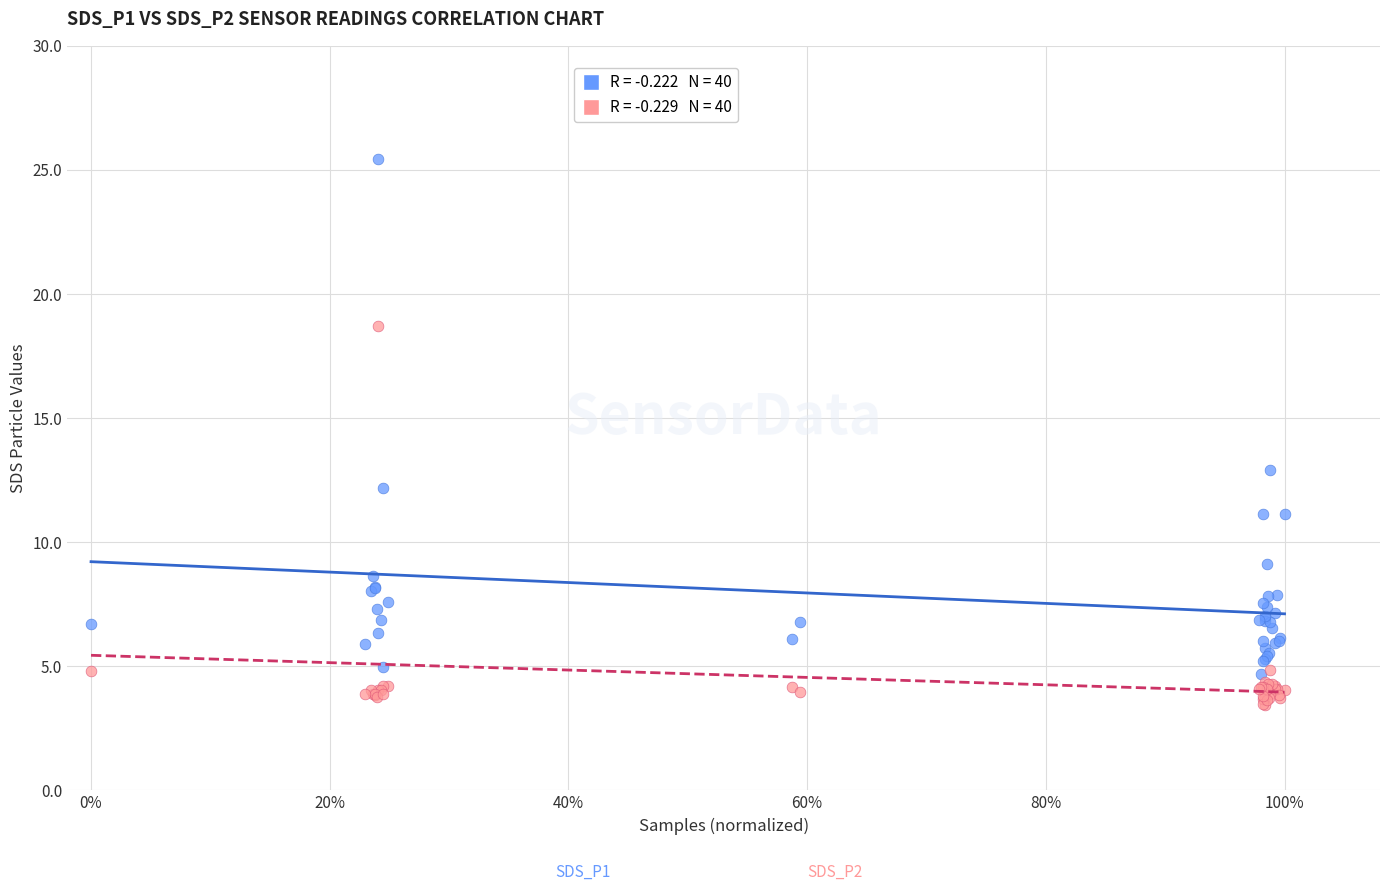

Across all series, what Y value is closest to 14?

12.9